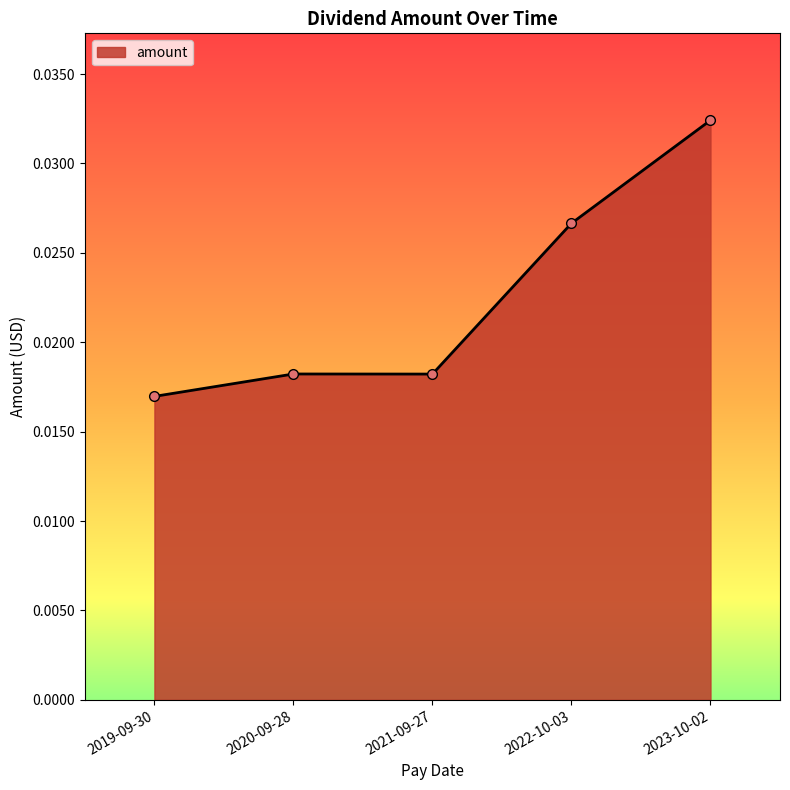

What is the label of the 3rd point from the right?

2021-09-27